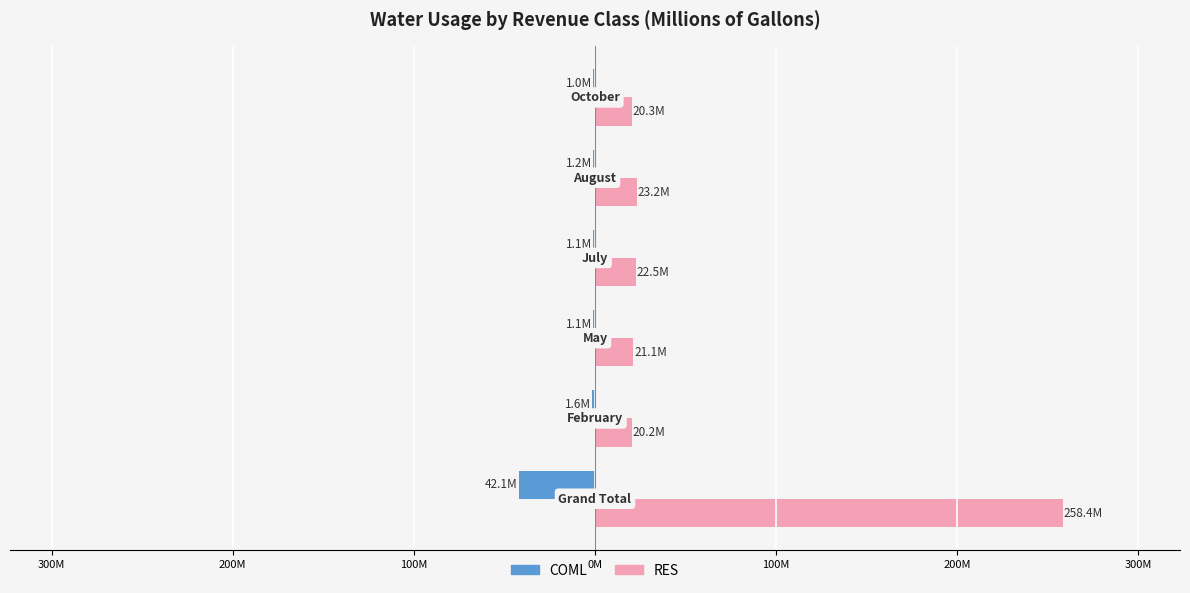

What is the smallest value displayed?

-42.1